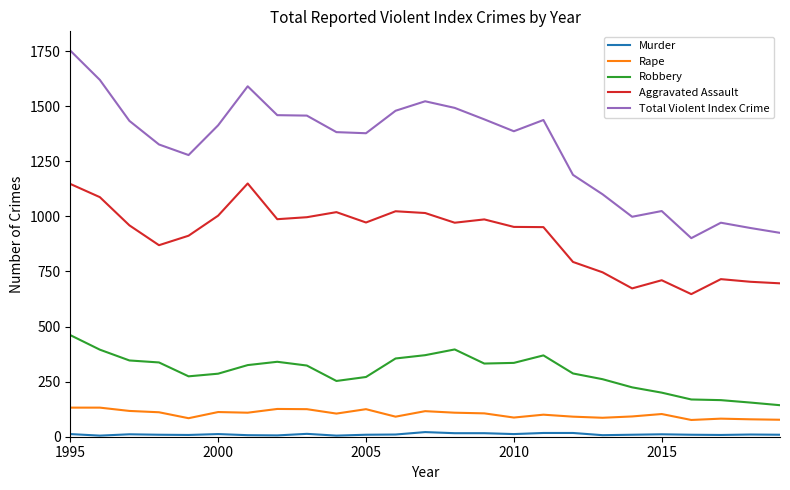

What is the lowest value of the Aggravated Assault series?

647